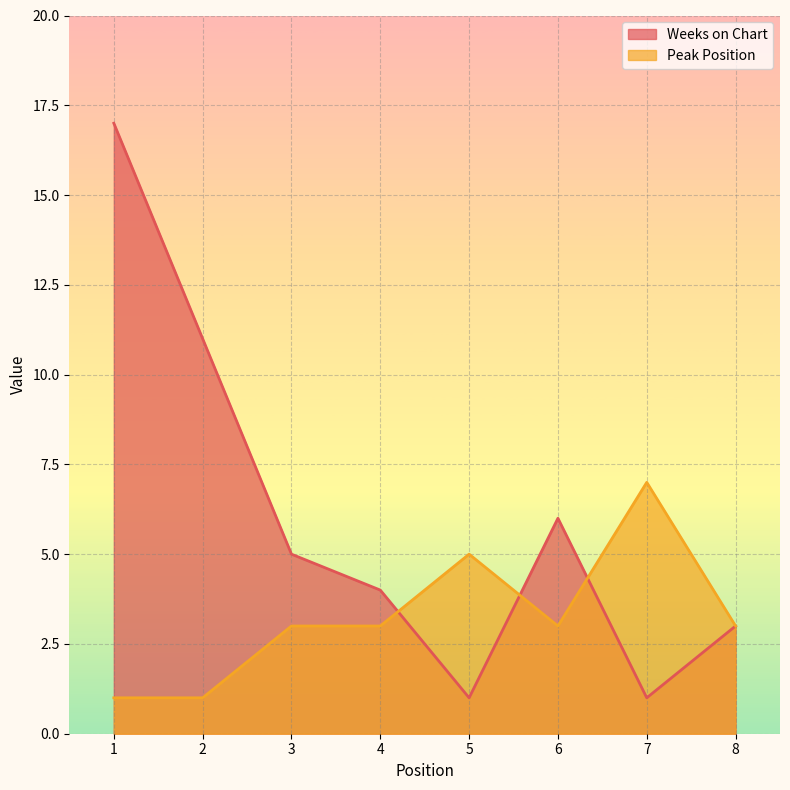

Reading right to left, transcribe all the data shown in this chart.

Weeks on Chart: 3	1	6	1	4	5	11	17
Peak Position: 3	7	3	5	3	3	1	1